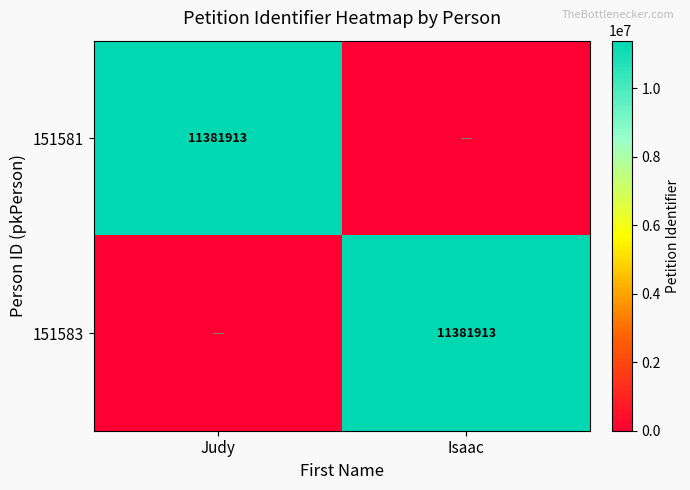

What is the difference between the highest and lowest values at Judy?

11381913